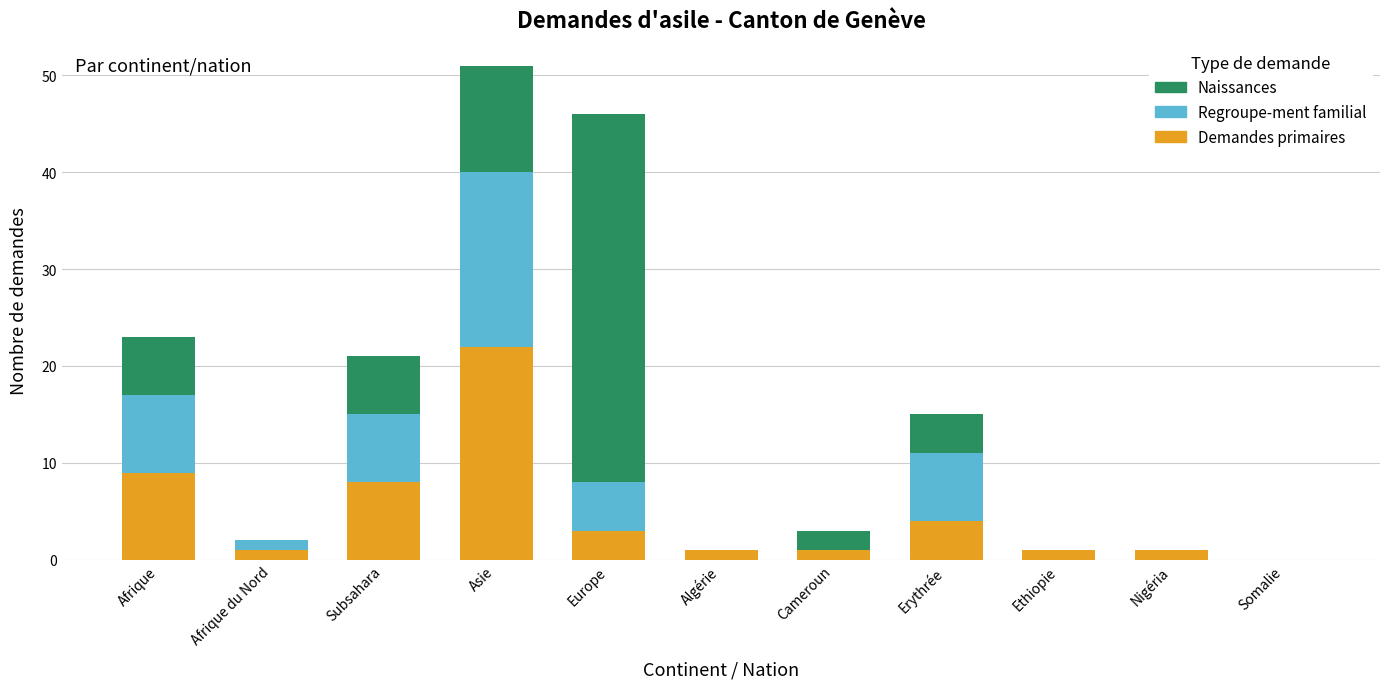

At which category is the sum across all series the highest?

Asie